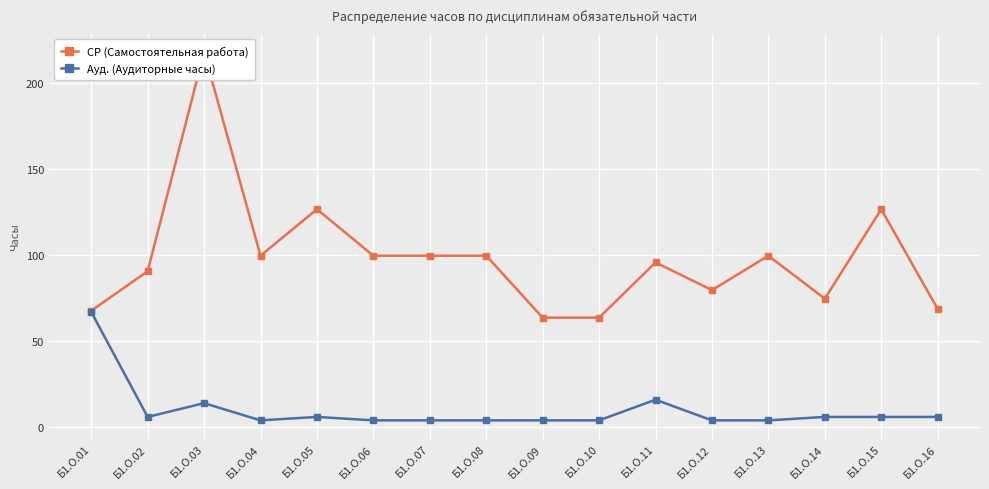

Rank the series by their maximum value, from highest to lowest.

СР (Самостоятельная работа), Ауд. (Аудиторные часы)